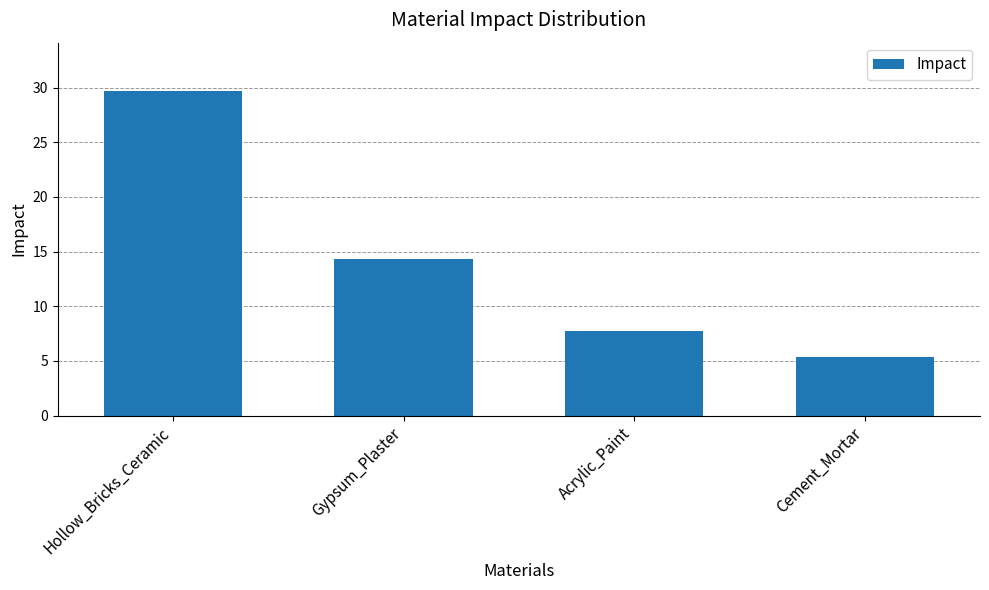

How many bars are there in total?

4